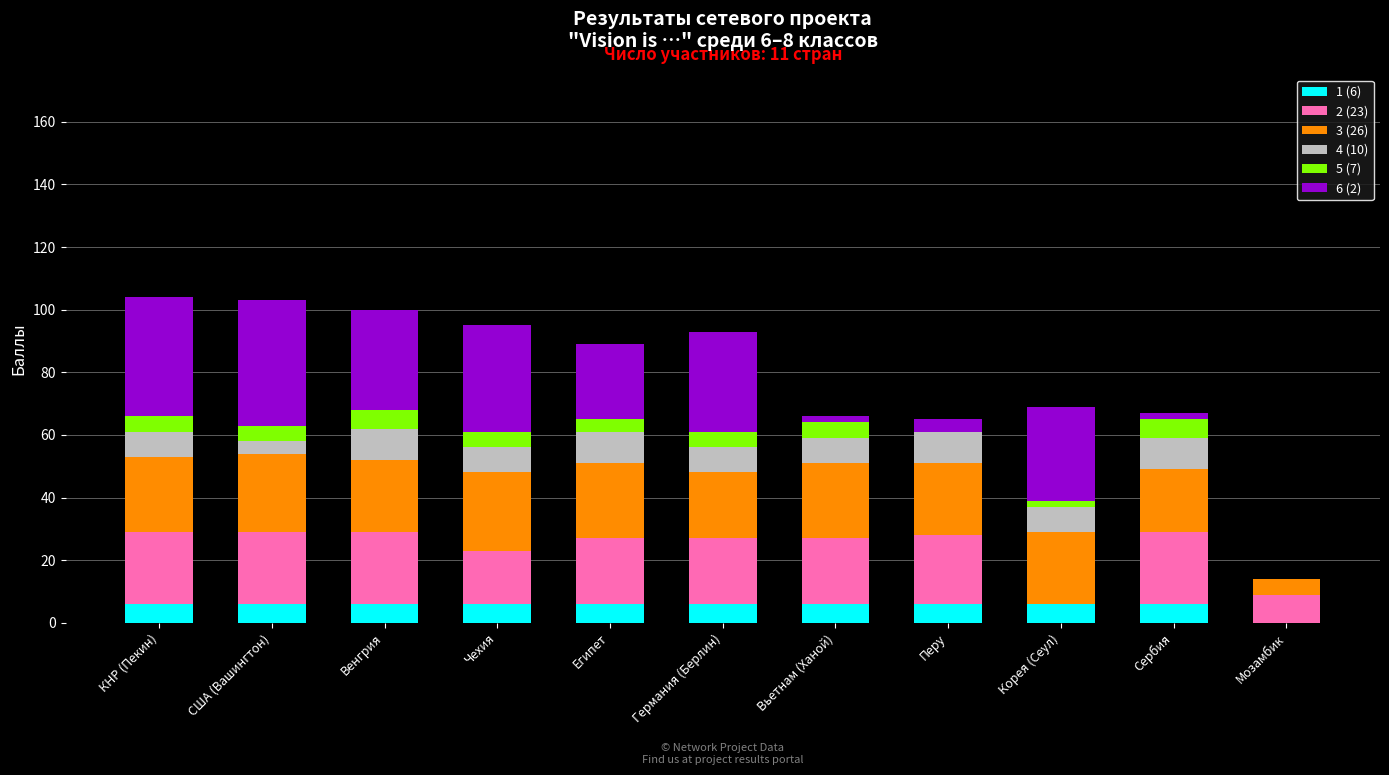

What is the total value across all series at Чехия?

95